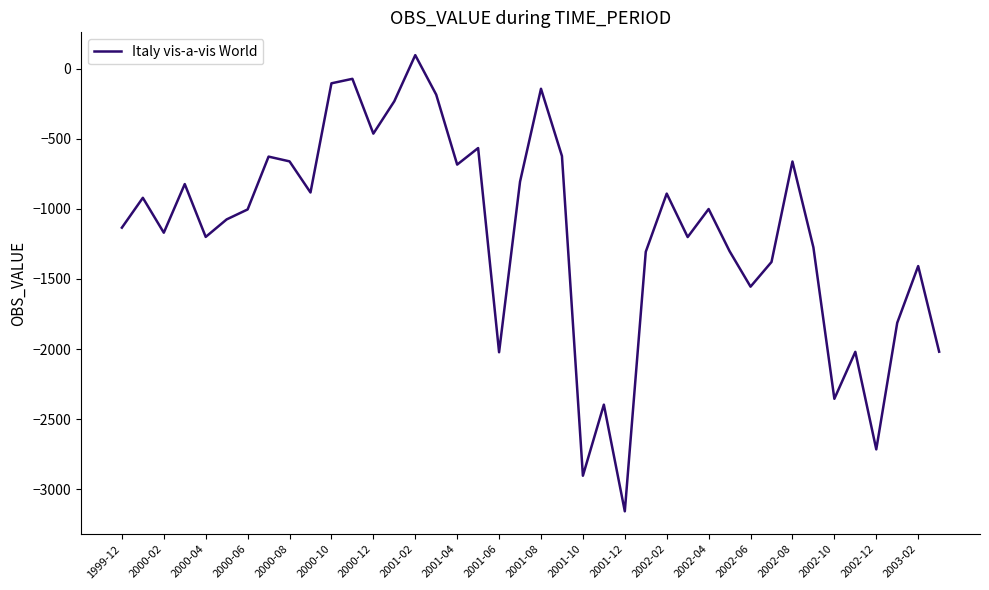

What is the maximum value shown in the chart?

97